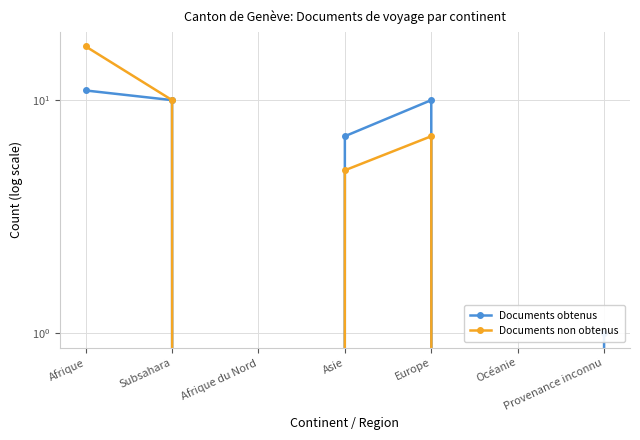

At which category is the sum across all series the highest?

Afrique